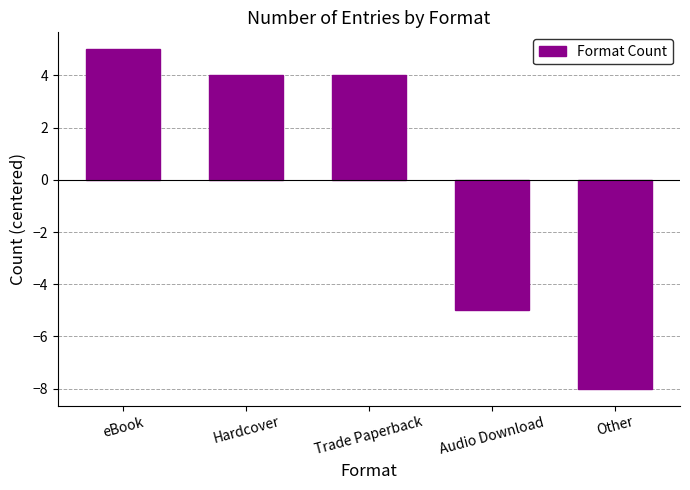

The chart shows a value of 4 at Trade Paperback. True or false?

True